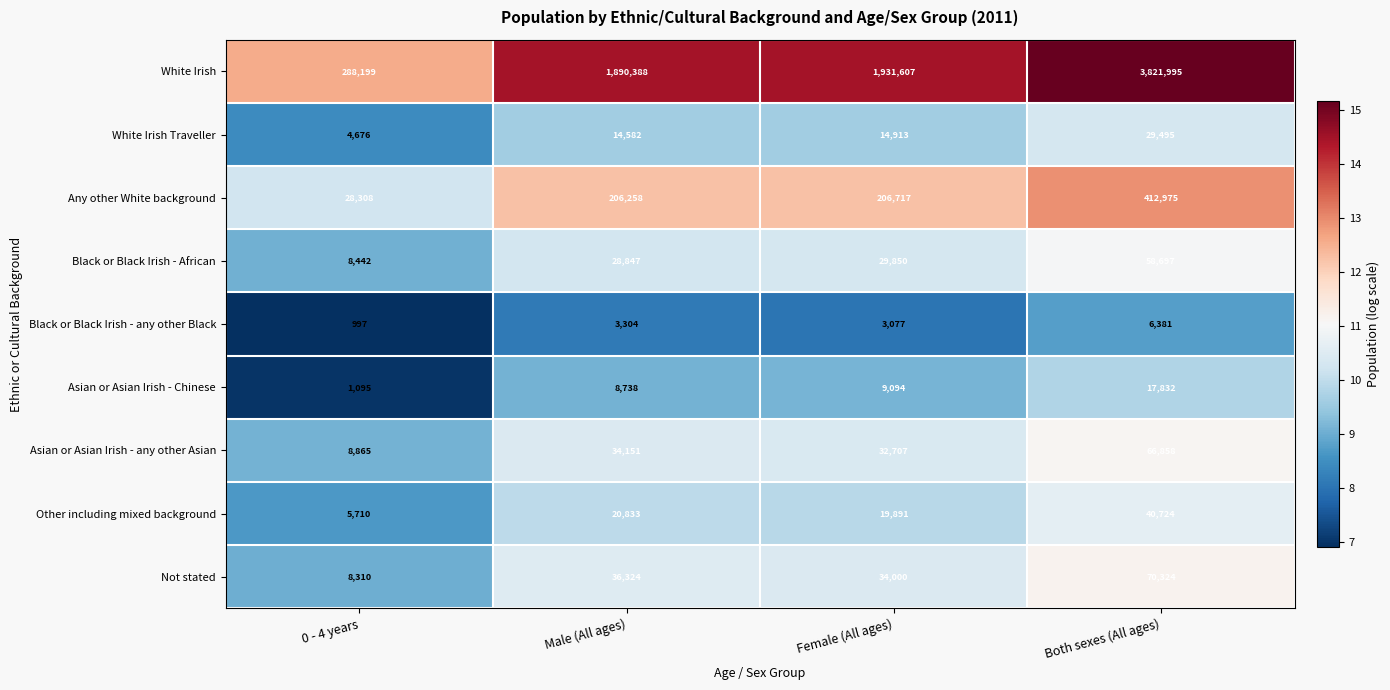

At which label does White Irish reach its peak?

Both sexes (All ages)